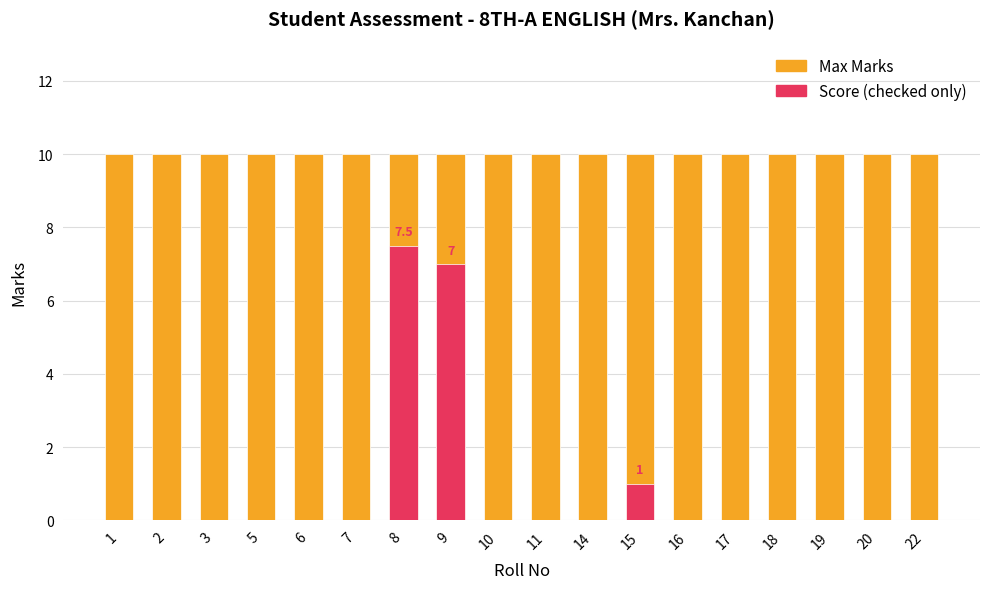

List the series in order of their overall mean, lowest first.

Score, Max Marks